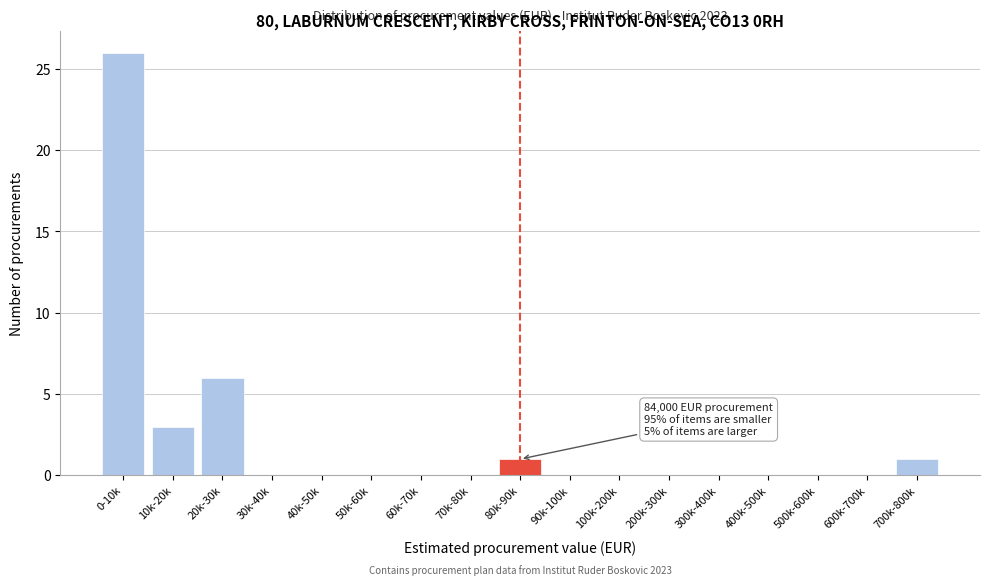

Reading left to right, transcribe all the data shown in this chart.

0-10k=26	10k-20k=3	20k-30k=6	30k-40k=0	40k-50k=0	50k-60k=0	60k-70k=0	70k-80k=0	80k-90k=1	90k-100k=0	100k-200k=0	200k-300k=0	300k-400k=0	400k-500k=0	500k-600k=0	600k-700k=0	700k-800k=1